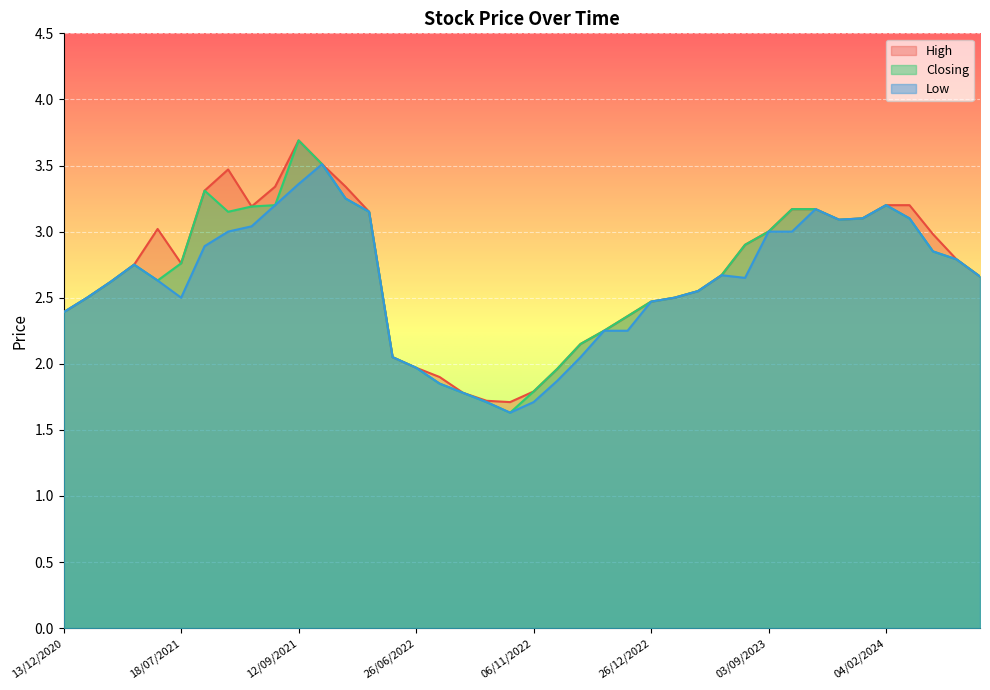

Read the High value at 18/07/2021.

2.8